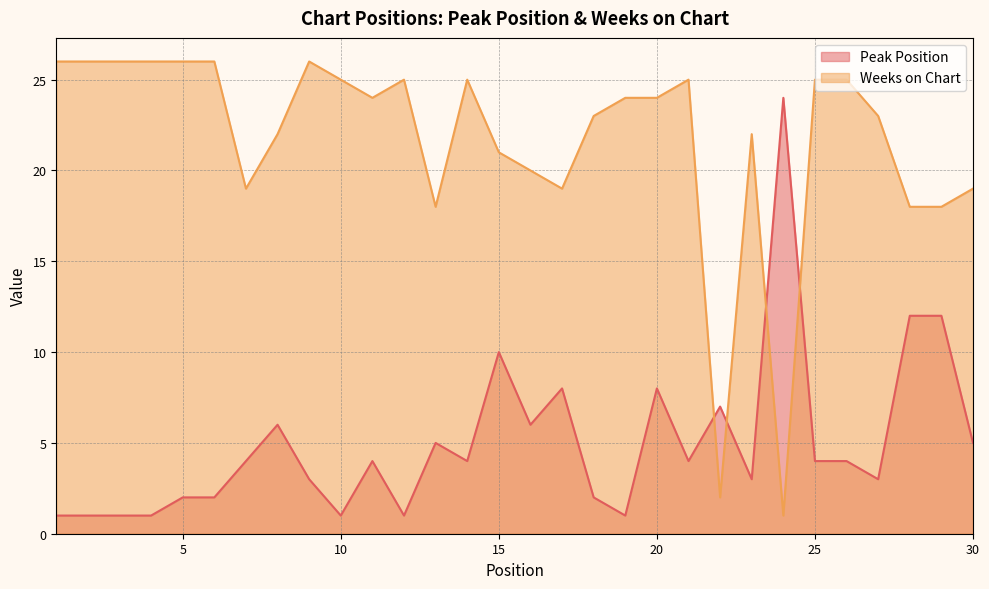

Which series has the largest range (max minus min)?

Weeks on Chart